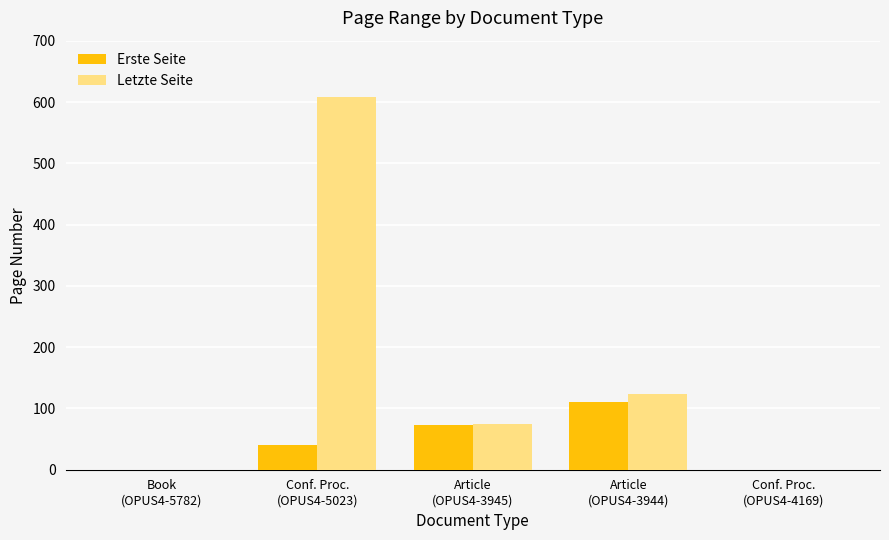

Which series has the largest range (max minus min)?

Letzte Seite